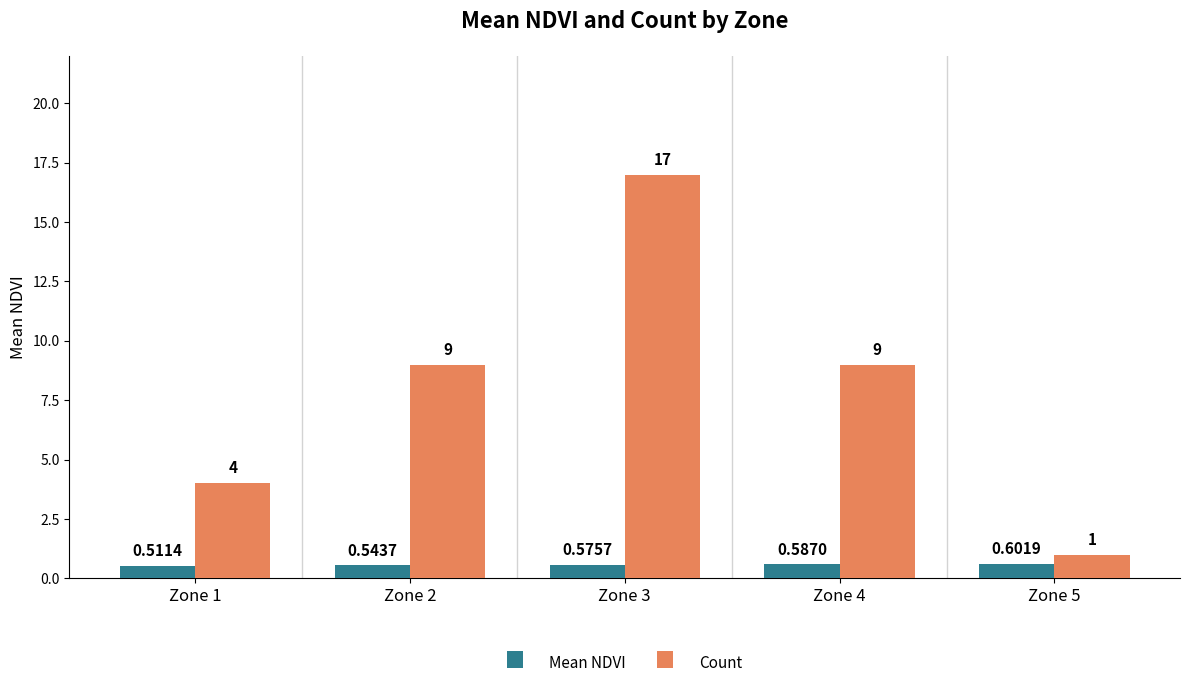

Which series has the largest range (max minus min)?

Count